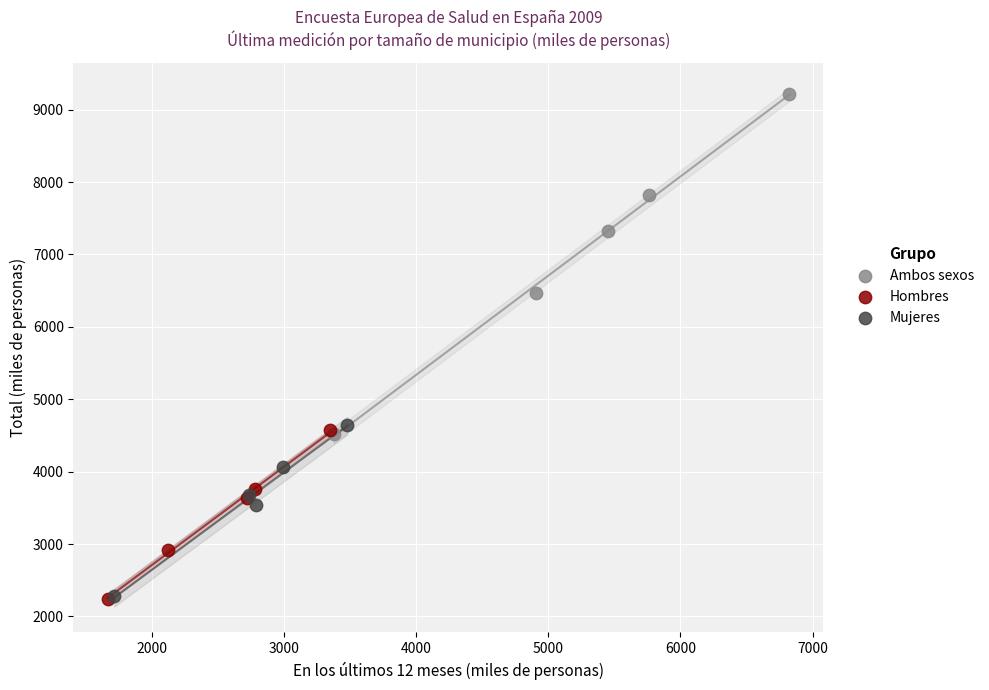

Which series has the largest Y range (max minus min)?

Ambos sexos